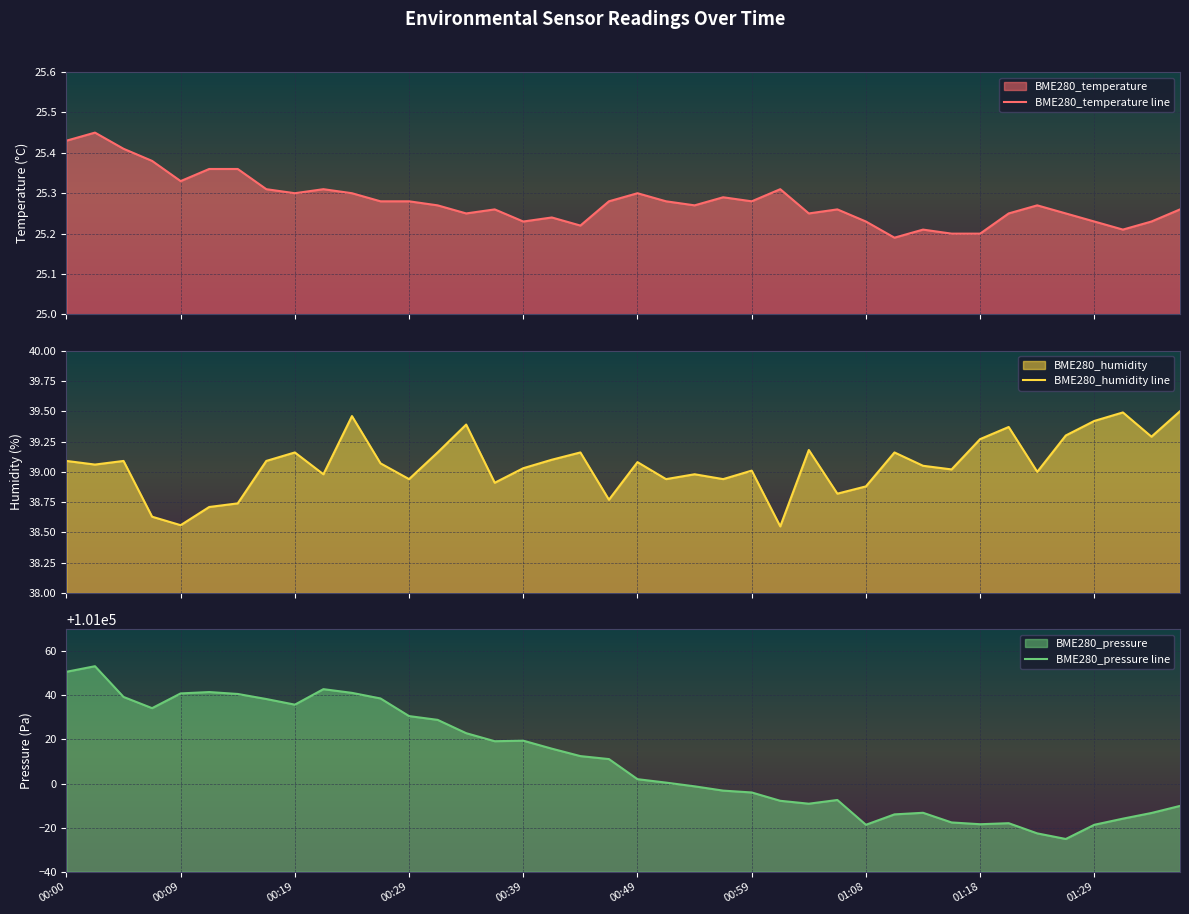

What is the highest value of the BME280_pressure line series?

101053.2